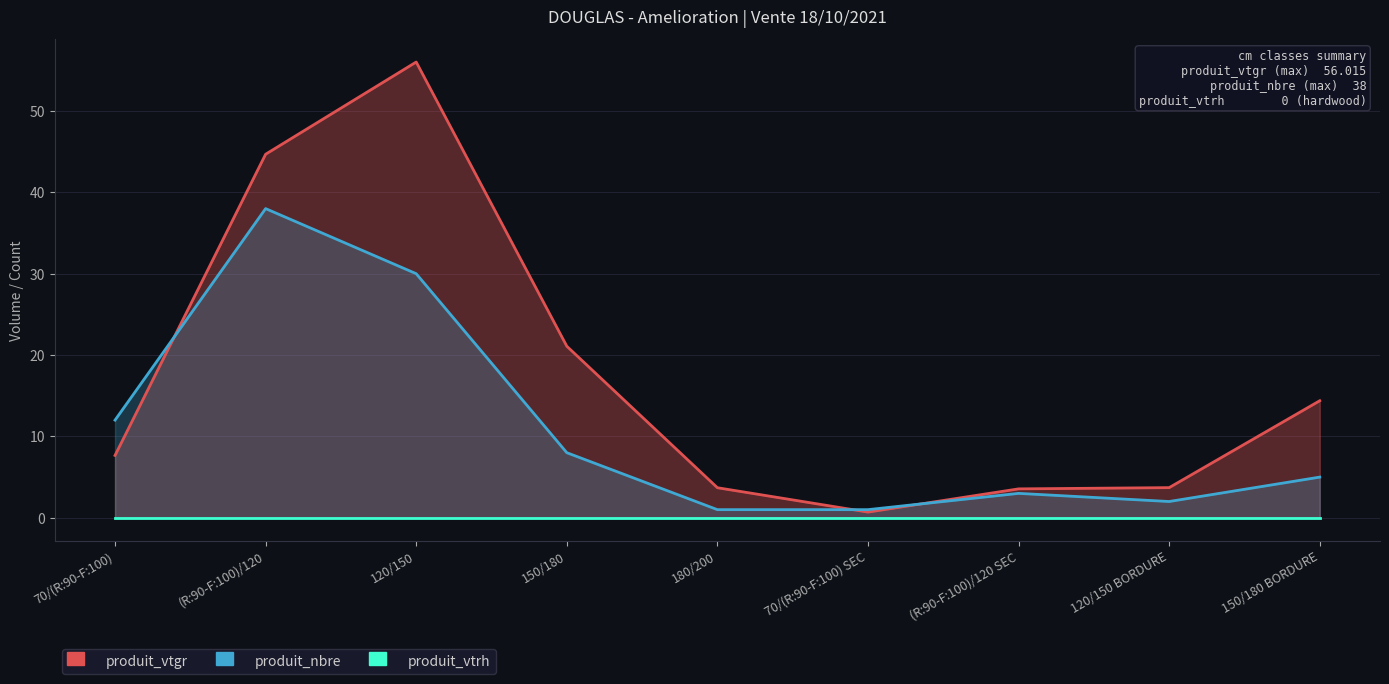

True or false: produit_vtrh and produit_vtgr intersect in this chart.

False